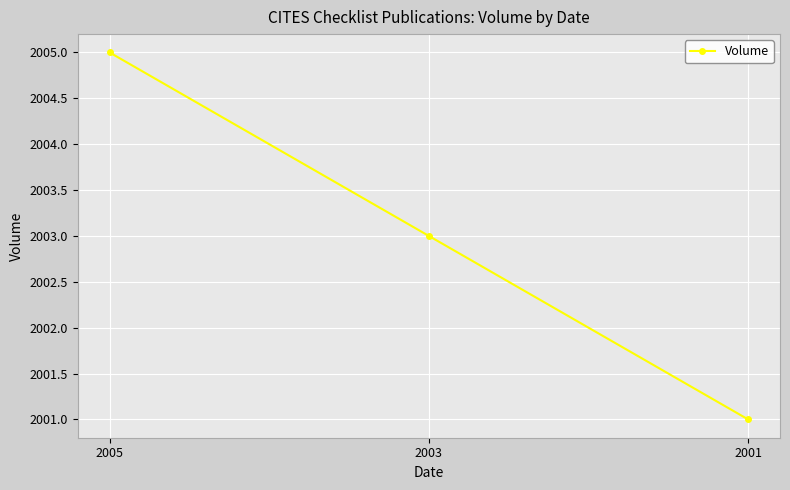

Which label corresponds to the smallest value in the chart?

2001